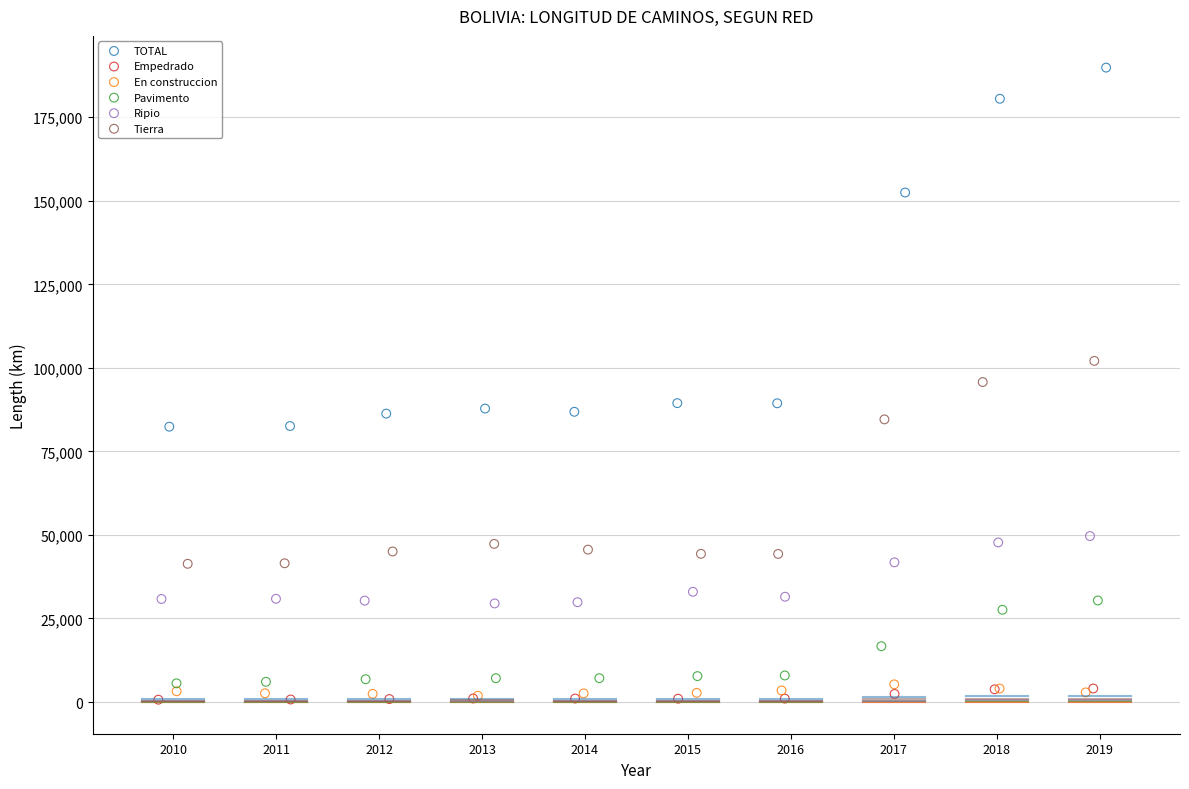

Which series reaches the maximum Y coordinate?

TOTAL